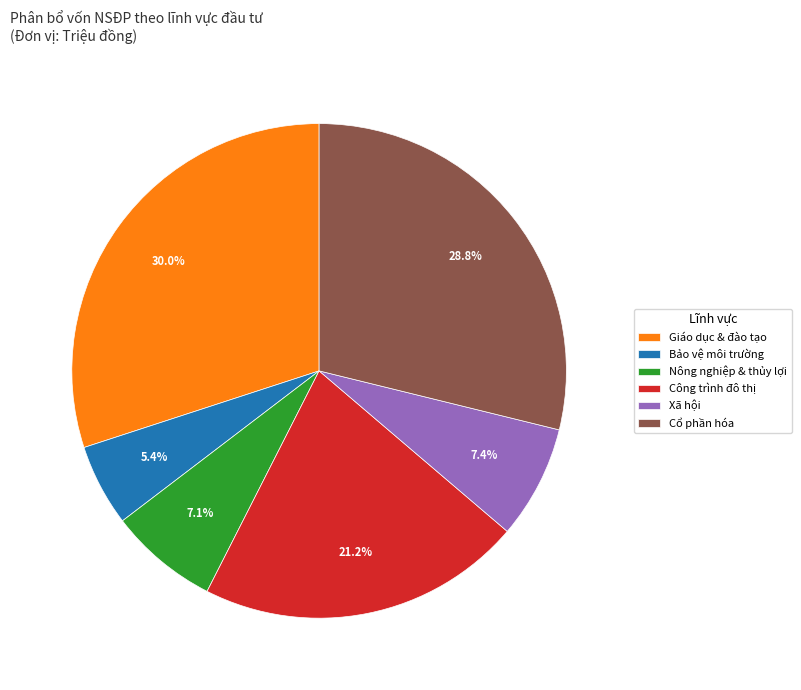

To the nearest percent, what is the difference between the Giáo dục & đào tạo and Bảo vệ môi trường slice percentages?

25%